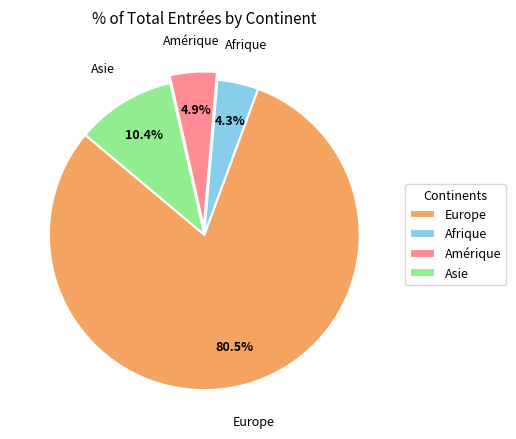

Which category has the smallest portion of the pie?

Afrique